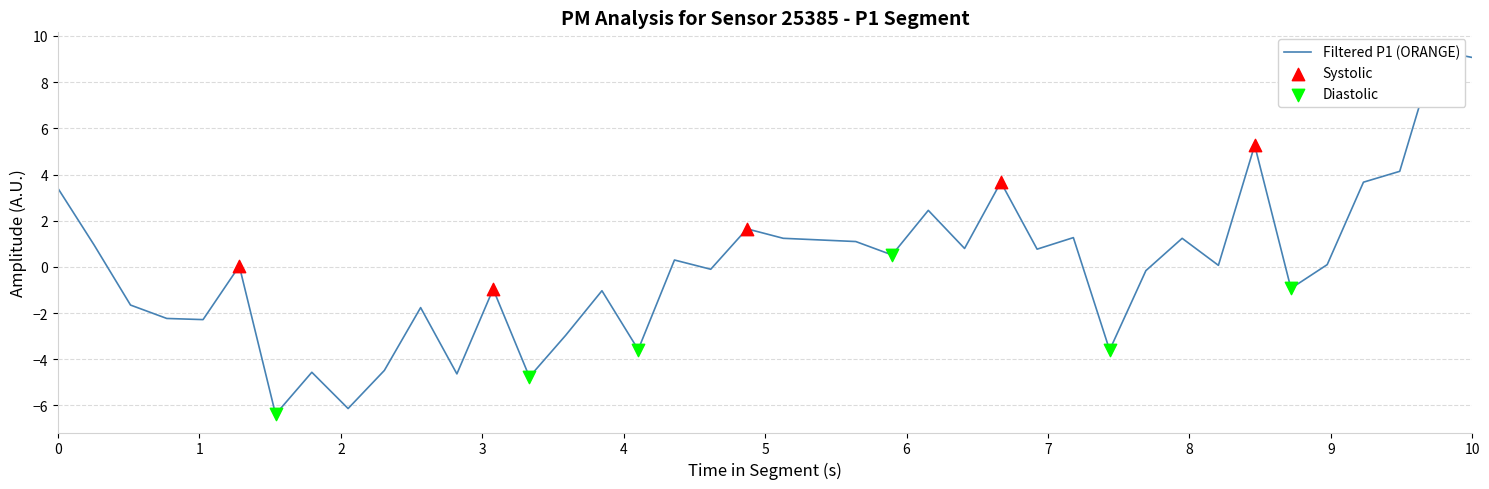

Between 00:09 and 00:39, which is larger?

00:39